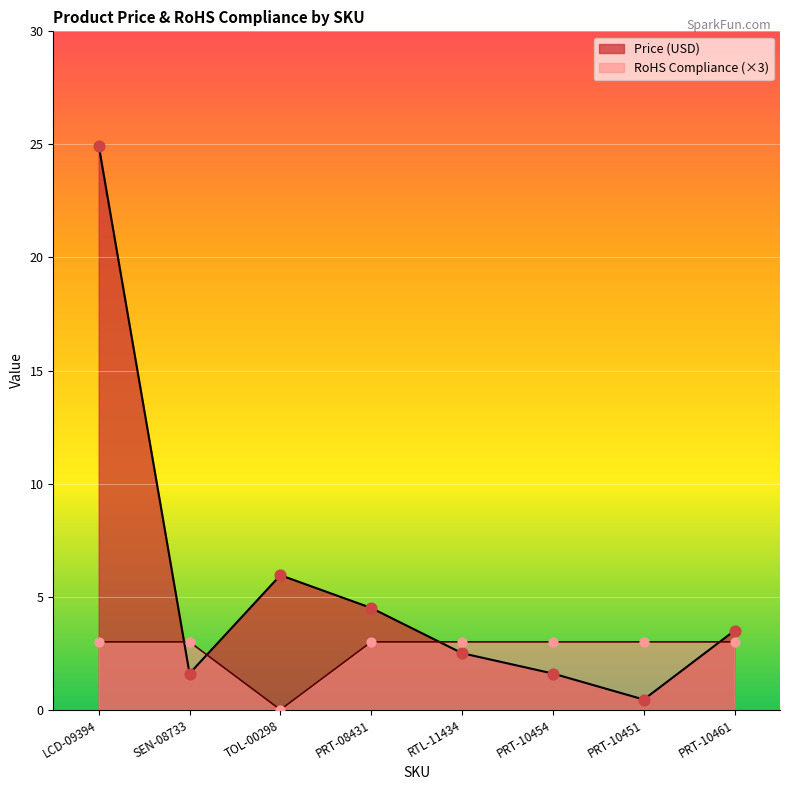

Is the value of RoHS Compliance at PRT-10451 greater than the value of Price (USD) at PRT-10461?

No